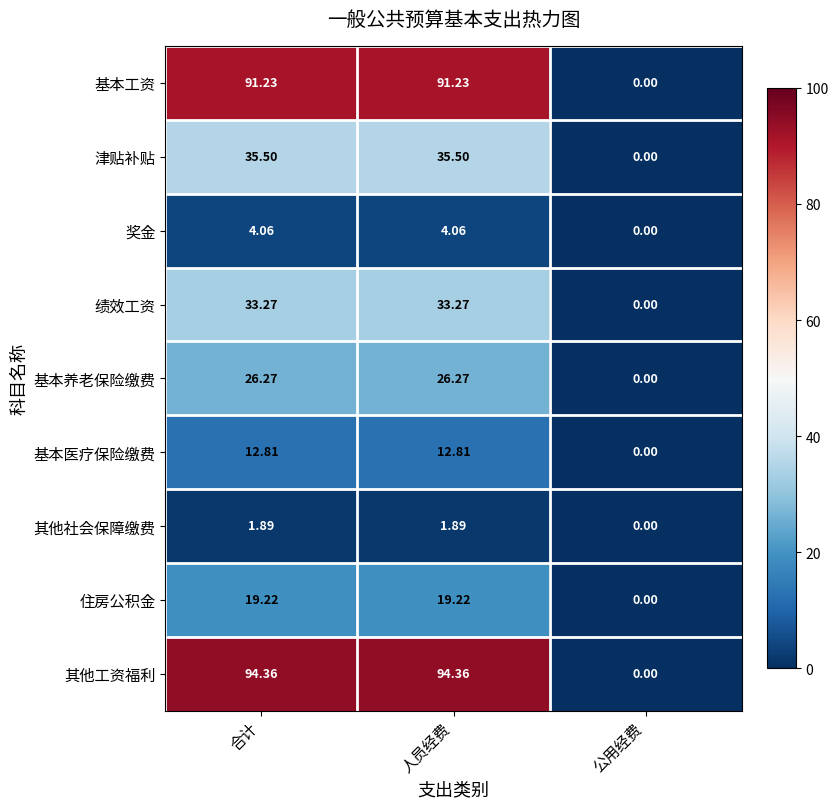

Between 合计 and 公用经费, which series saw the biggest shift?

其他工资福利